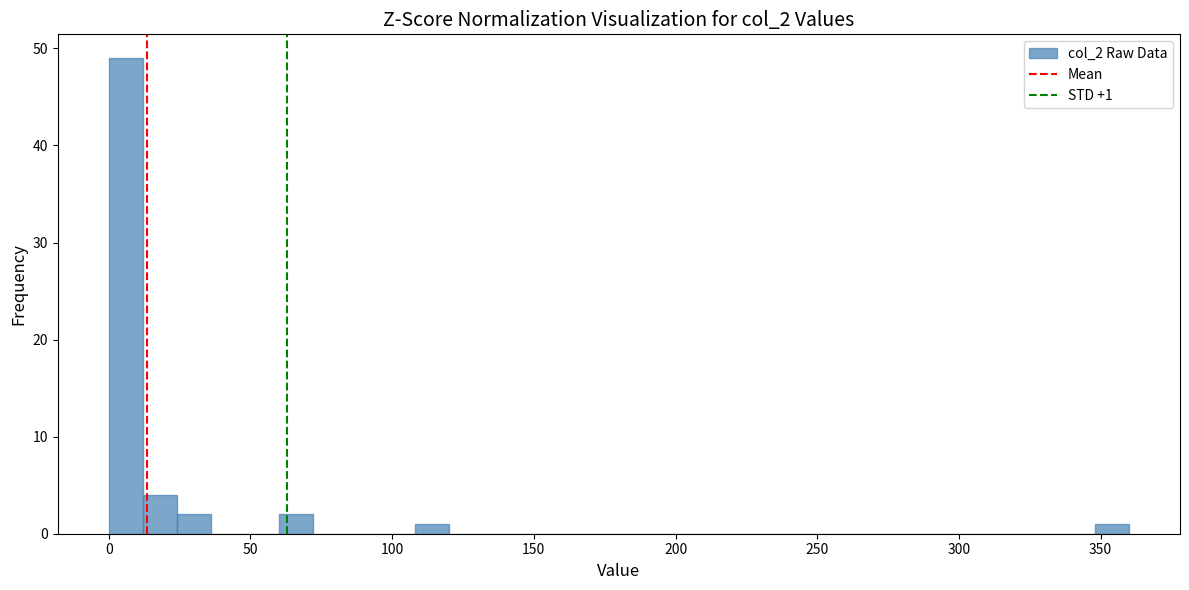

Around what value on the x-axis is the tallest bar? Give the approximate position of its centre, as read against the axis.

5